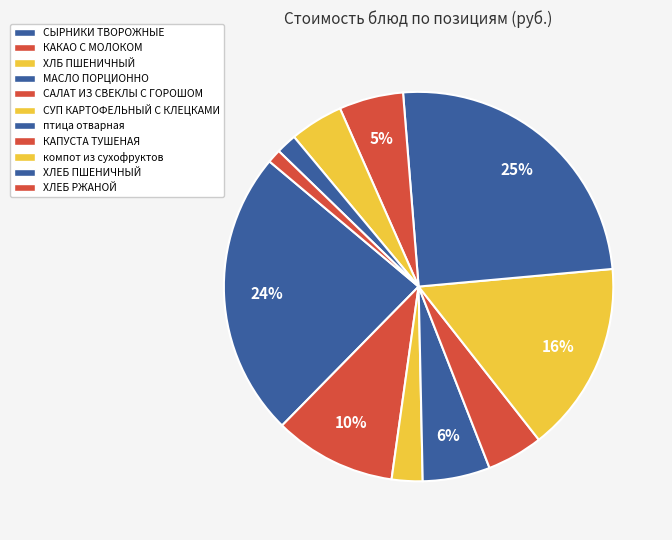

Is it true that САЛАТ ИЗ СВЕКЛЫ С ГОРОШОМ is 5% of the pie?

True